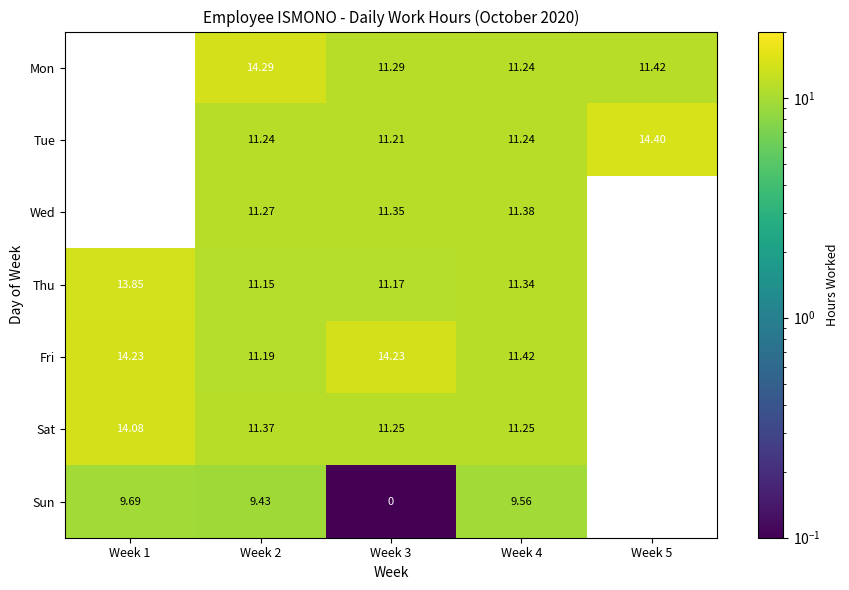

Which category has the lowest value across all series?

Week 3